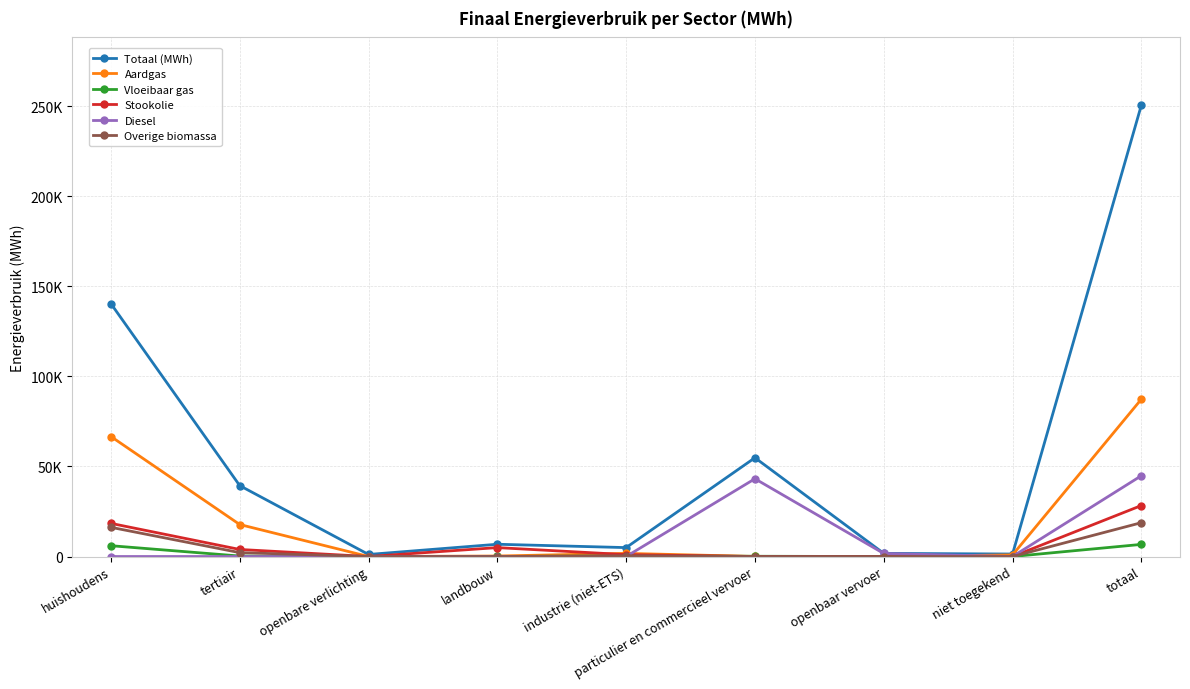

What is the spread (max minus min) of values at landbouw?

6807.8